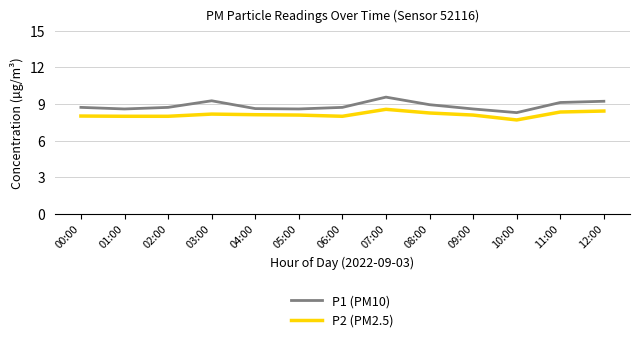

At 11:00, list the series in order from smallest to largest.

P2 (PM2.5), P1 (PM10)